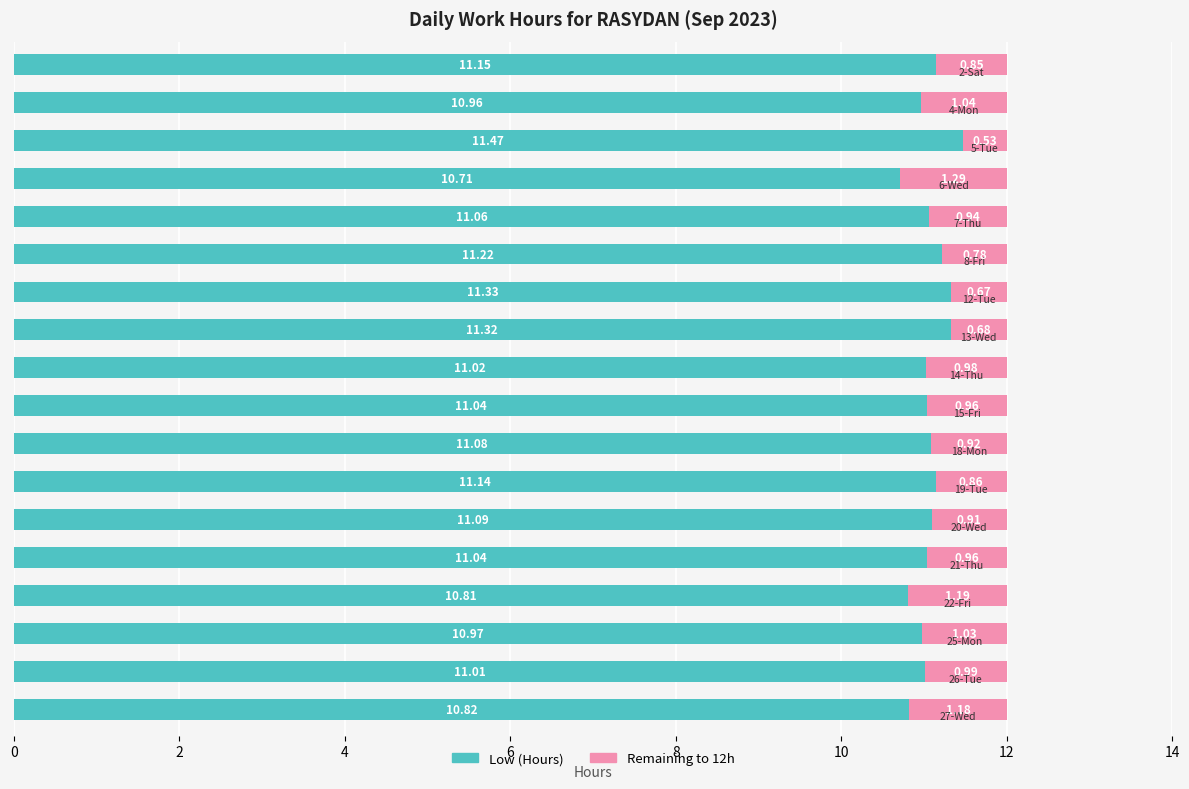

What is the sum of all Low (Hours) values?

199.2